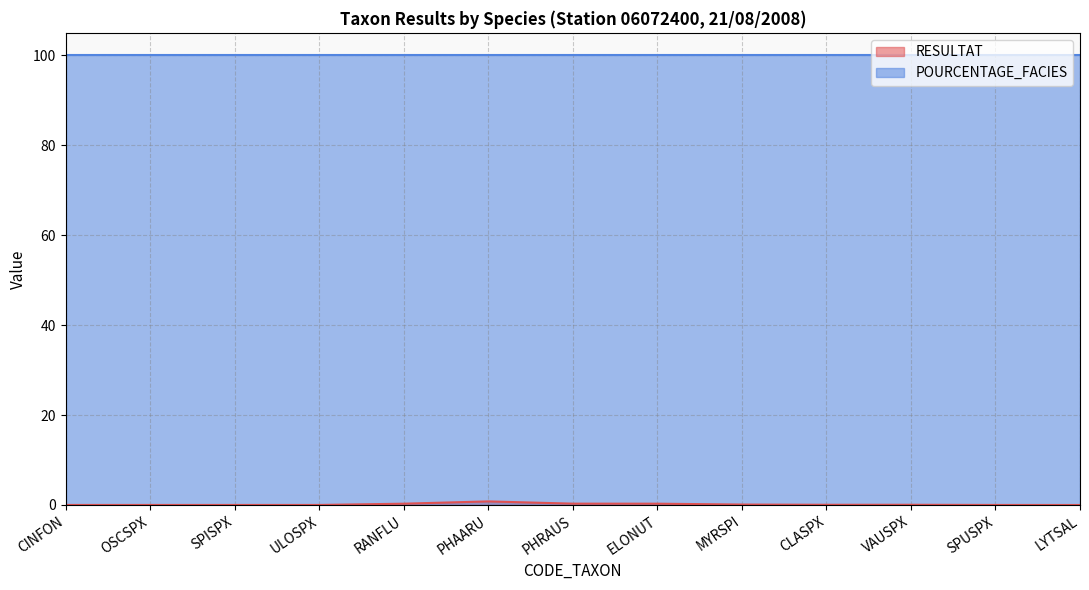

What is the sum of all values?

1.9